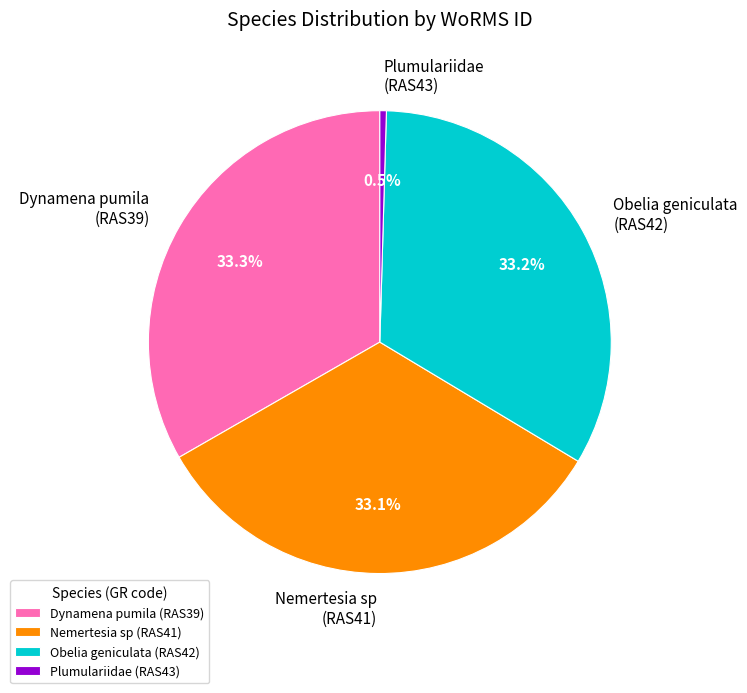

Which slice is the smallest?

Plumulariidae (RAS43)